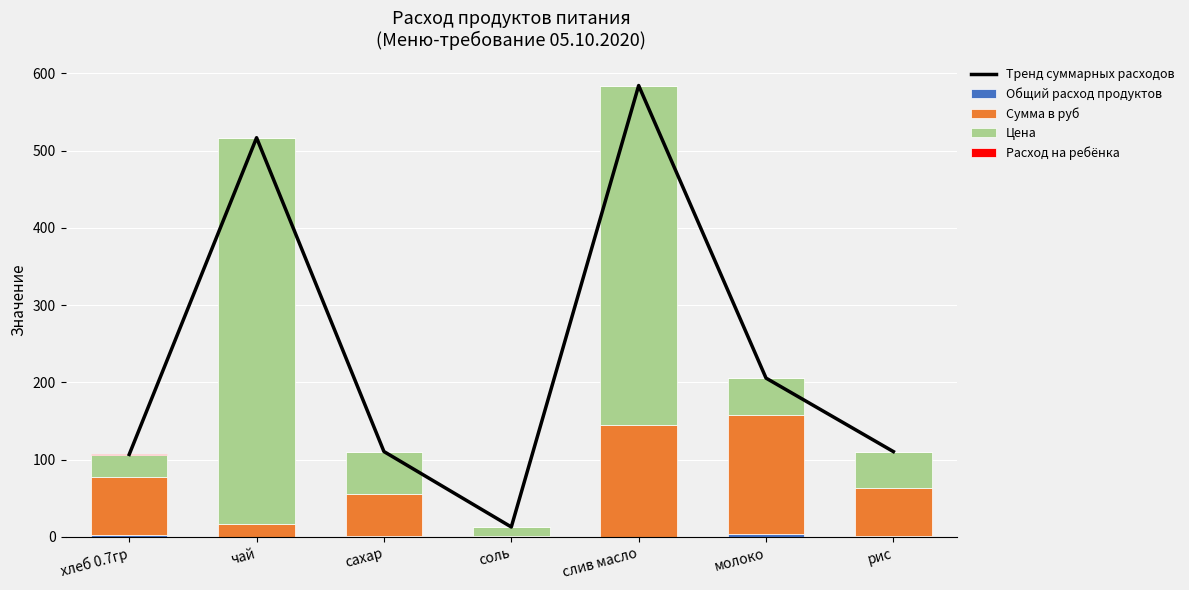

Count the number of data series in this chart.

5